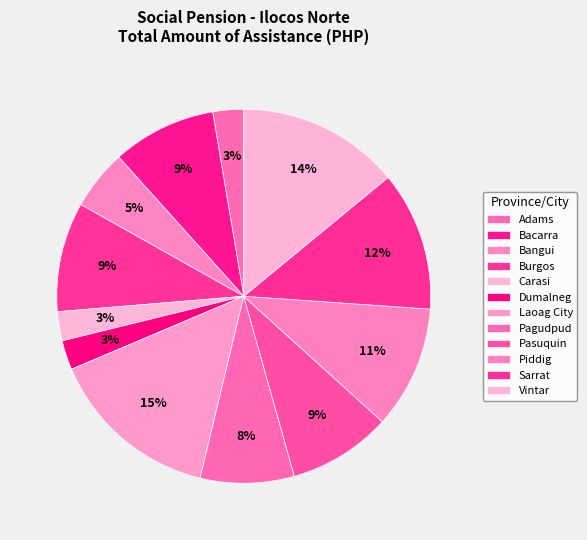

Rank the categories by value from highest to lowest.

Laoag City, Vintar, Sarrat, Piddig, Burgos, Bacarra, Pasuquin, Pagudpud, Bangui, Adams, Dumalneg, Carasi